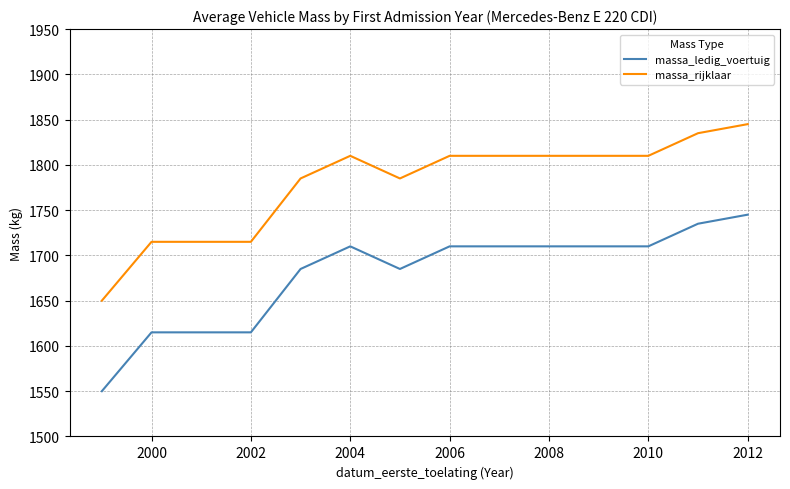

Rank the series by their maximum value, from lowest to highest.

massa_ledig_voertuig, massa_rijklaar